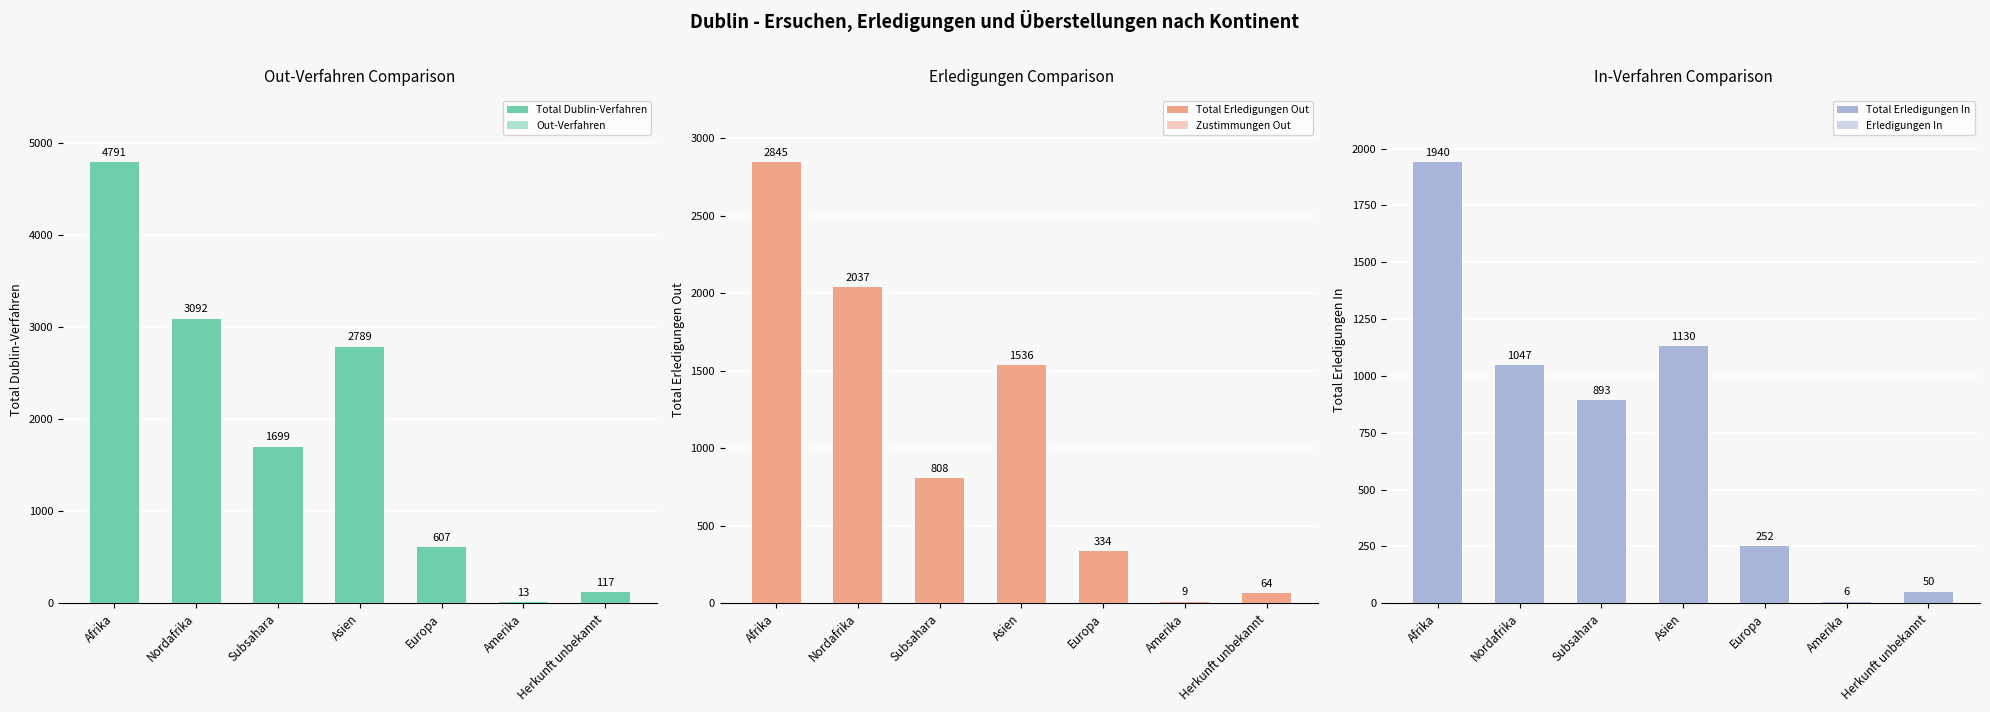

At Herkunft unbekannt, list the series in order from smallest to largest.

Erledigungen In, Zustimmungen Out, Total Erledigungen In, Total Erledigungen Out, Out-Verfahren, Total Dublin-Verfahren